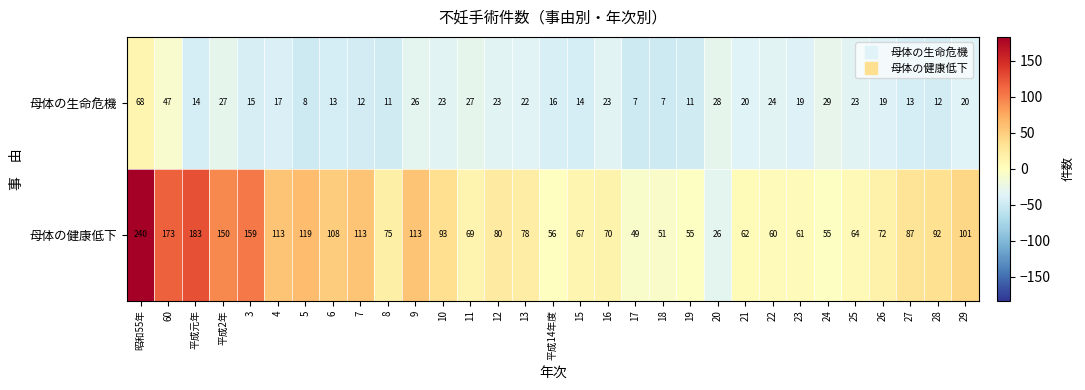

How many distinct data groups are displayed?

2